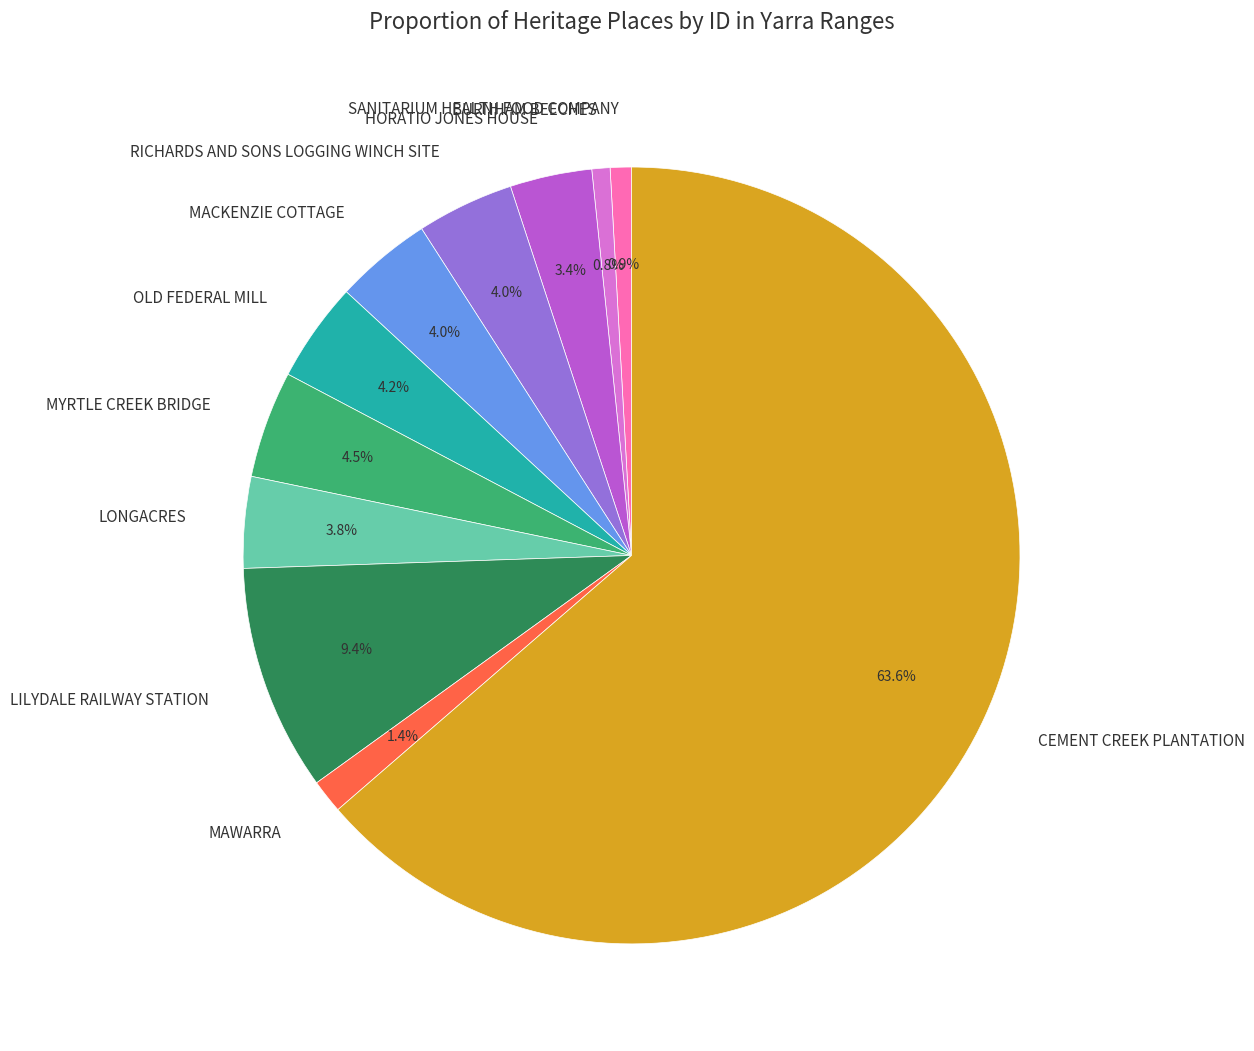

What percentage is the HORATIO JONES HOUSE slice, to the nearest percent?

3%